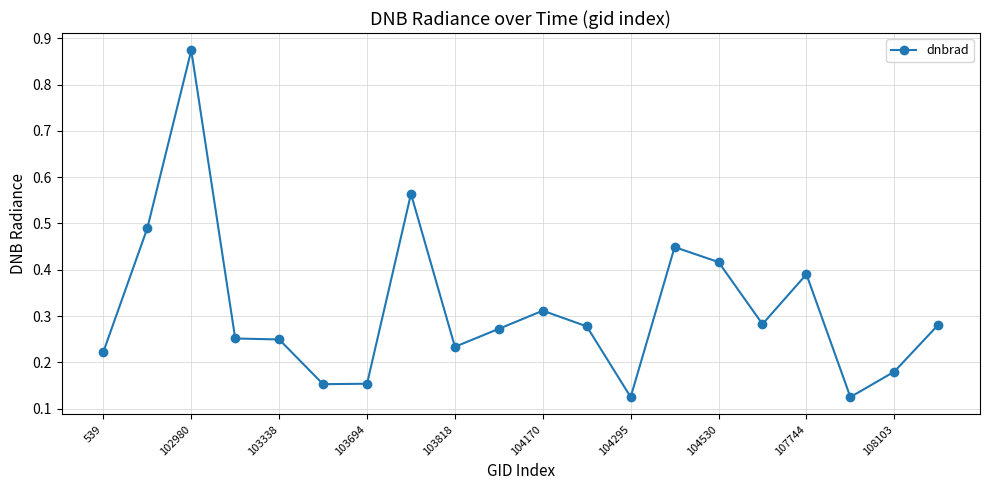

What is the sum of all values?

6.3